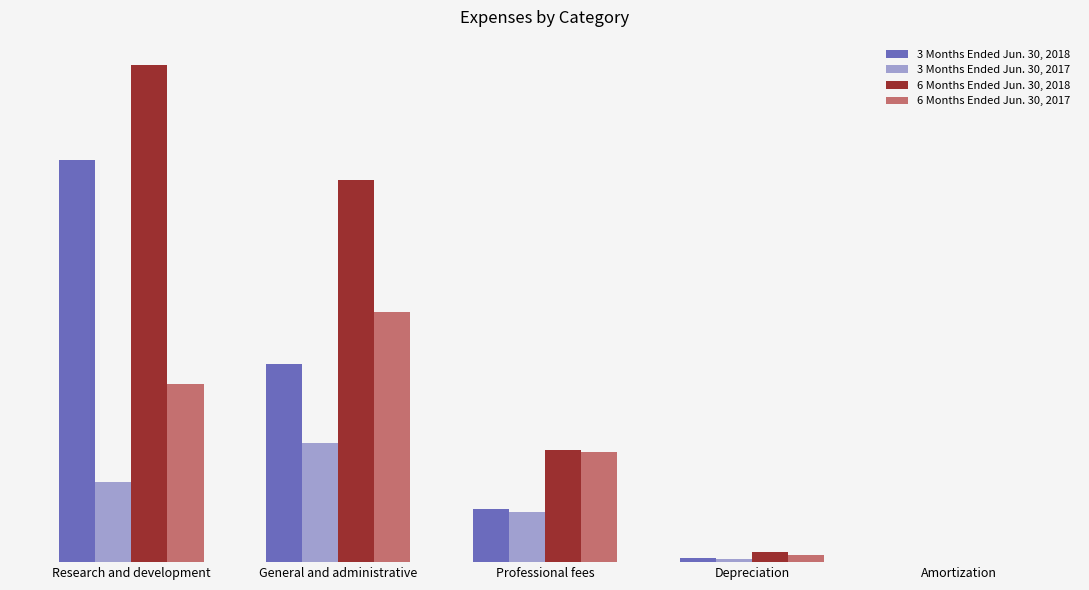

Which series has the largest range (max minus min)?

6 Months Ended Jun. 30, 2018